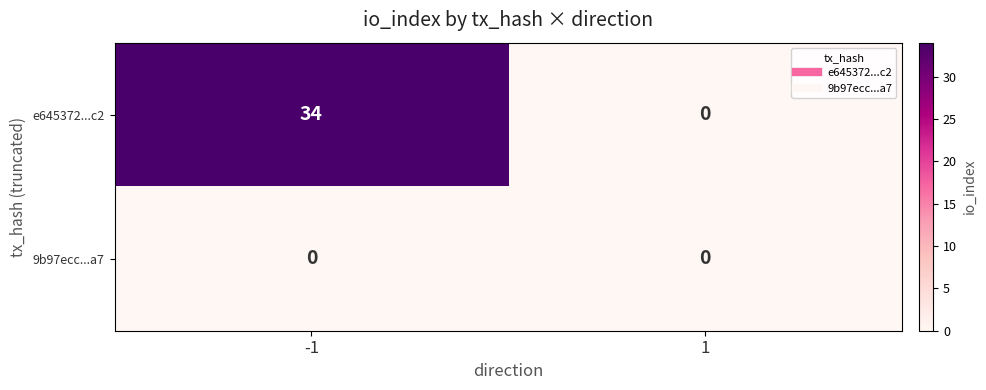

What value does the e645372...c2 series have at -1?

34